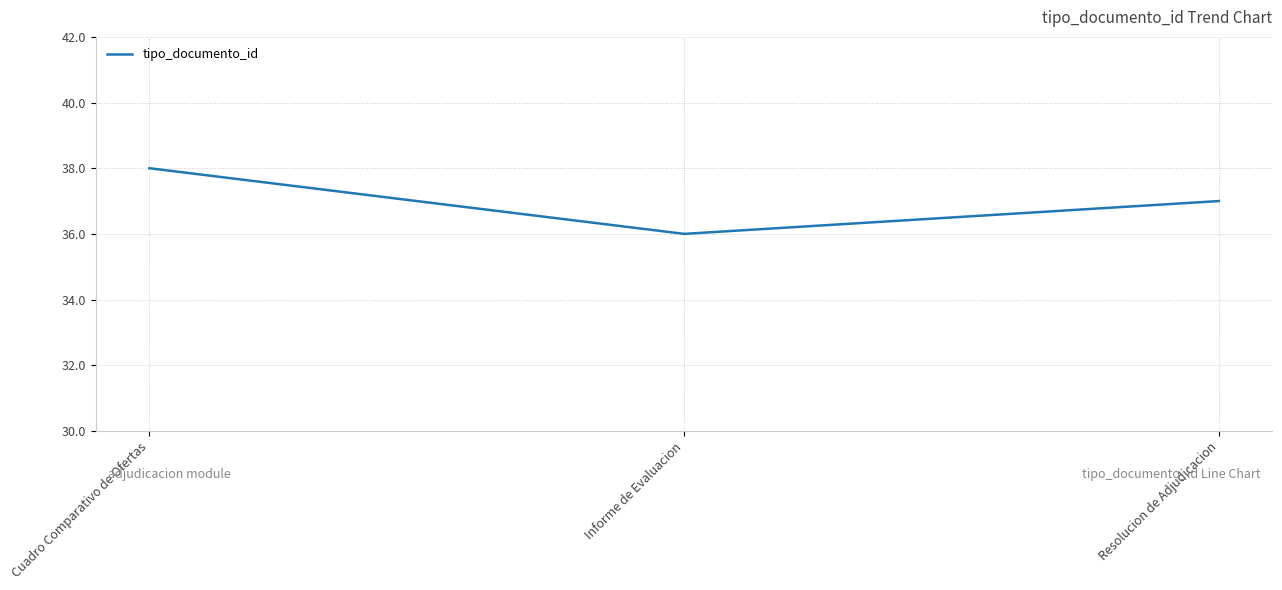

True or false: the data shows 55 at Informe de Evaluacion.

False